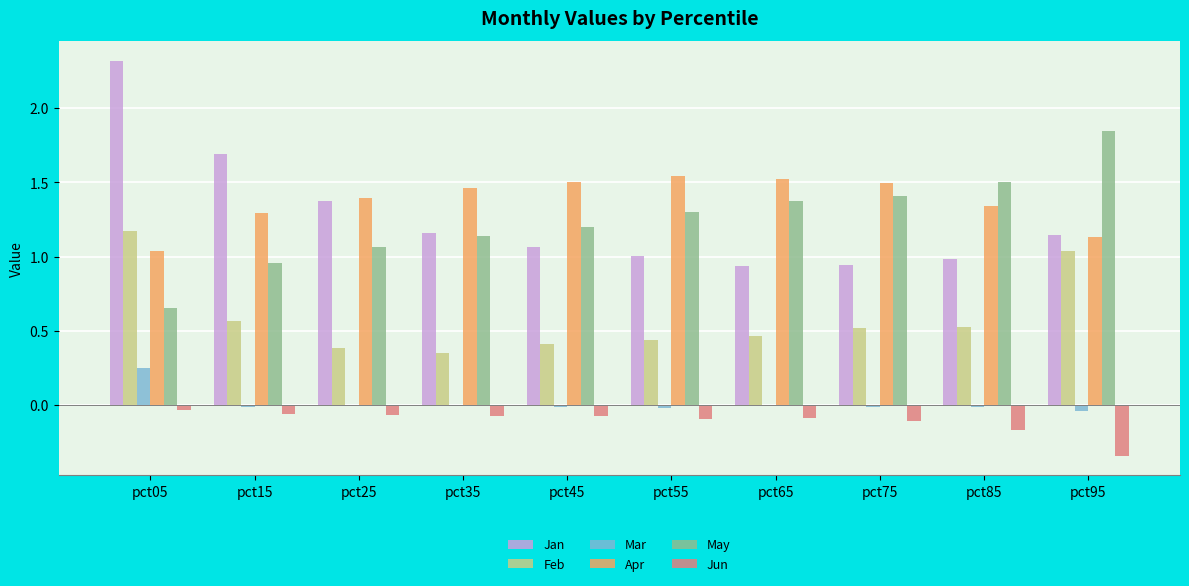

At which category is the sum across all series the highest?

pct05